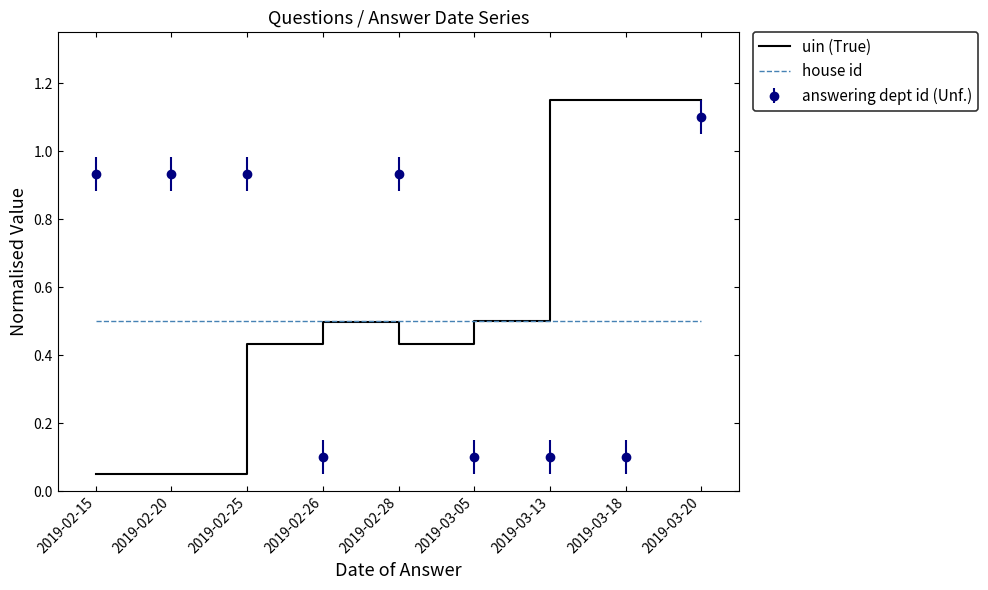

The value of uin (True) at 2019-03-18 is 0.7. True or false?

False